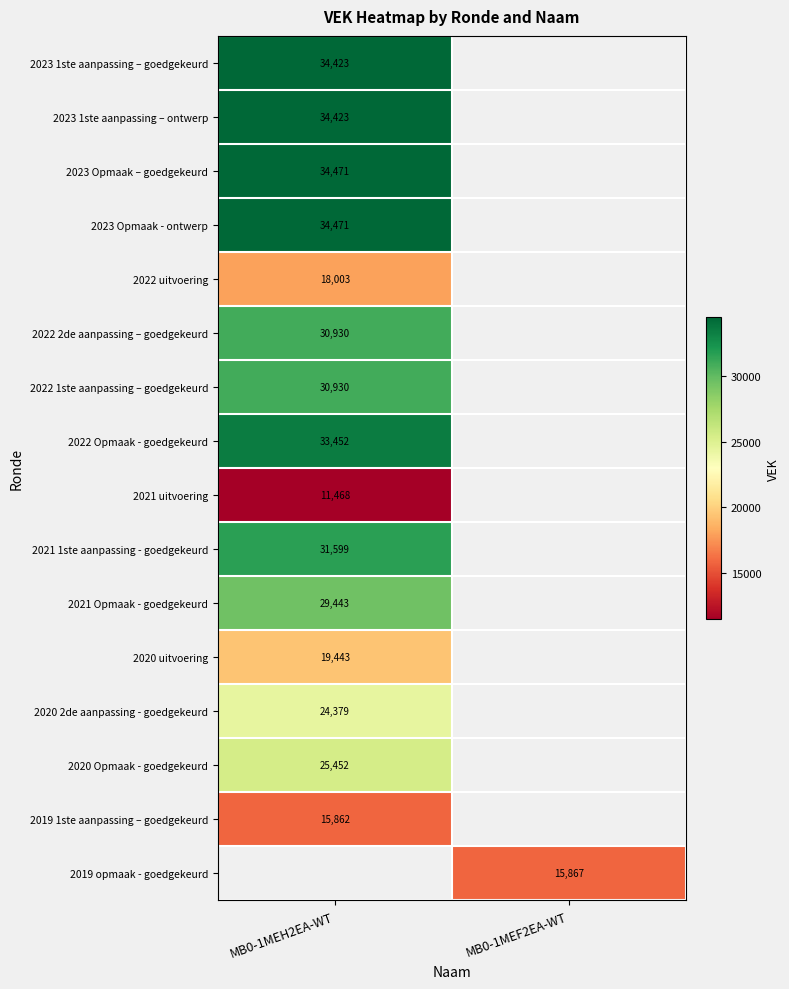

The 2023 Opmaak - ontwerp series shows 8911 at MB0-1MEH2EA-WT. True or false?

False